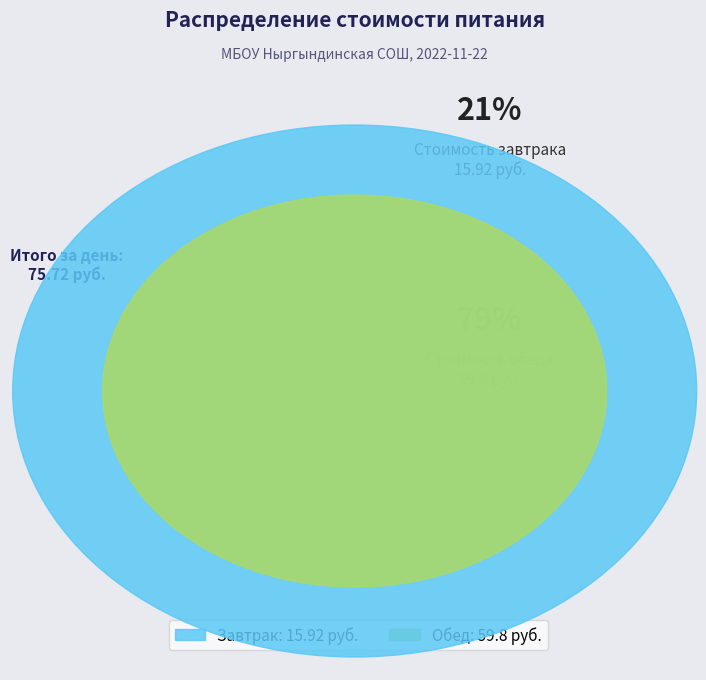

What is the change in value from Завтрак to Обед?

+43.9